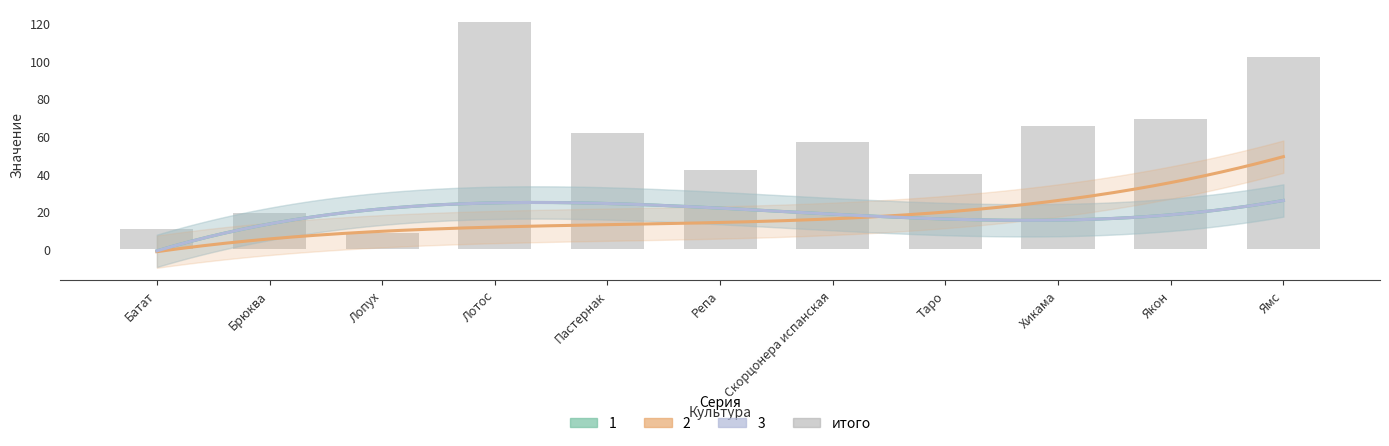

What is the value of the 9th bar from the left?

65.6